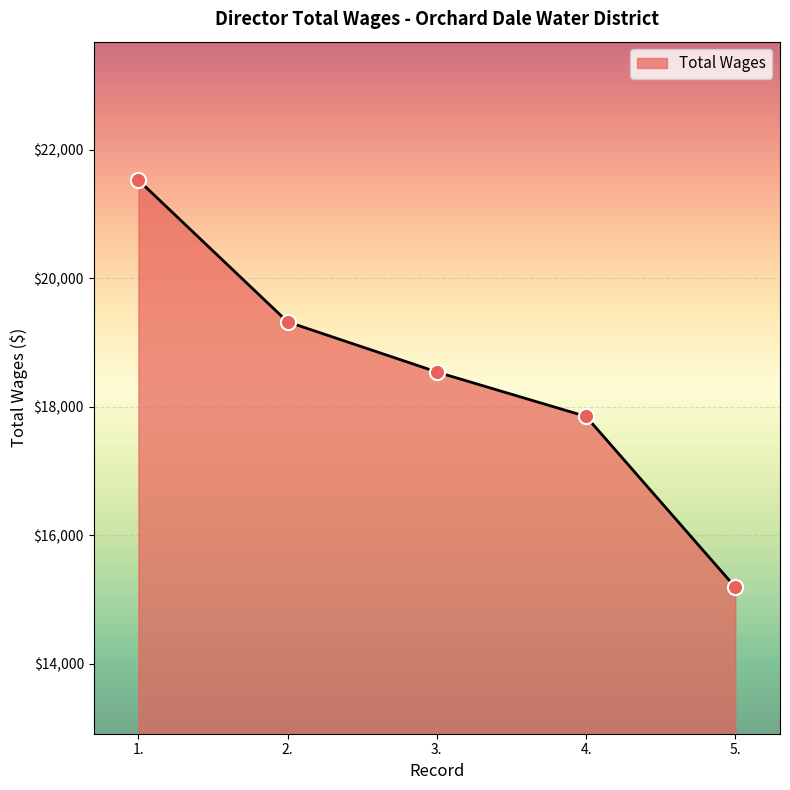

Between 4. and 5., which is larger?

4.